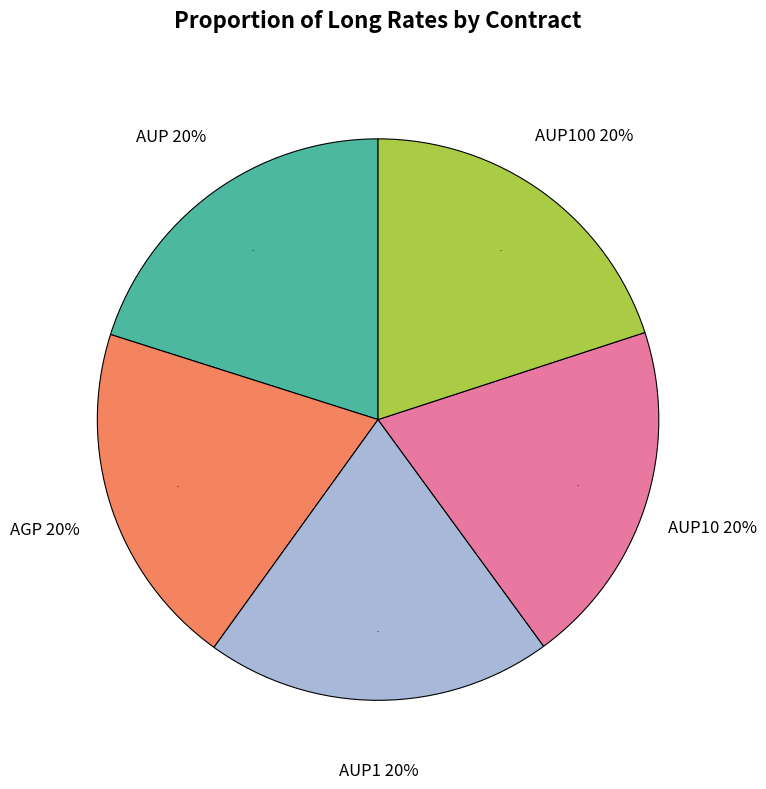

To the nearest percent, what is the average slice percentage?

20%